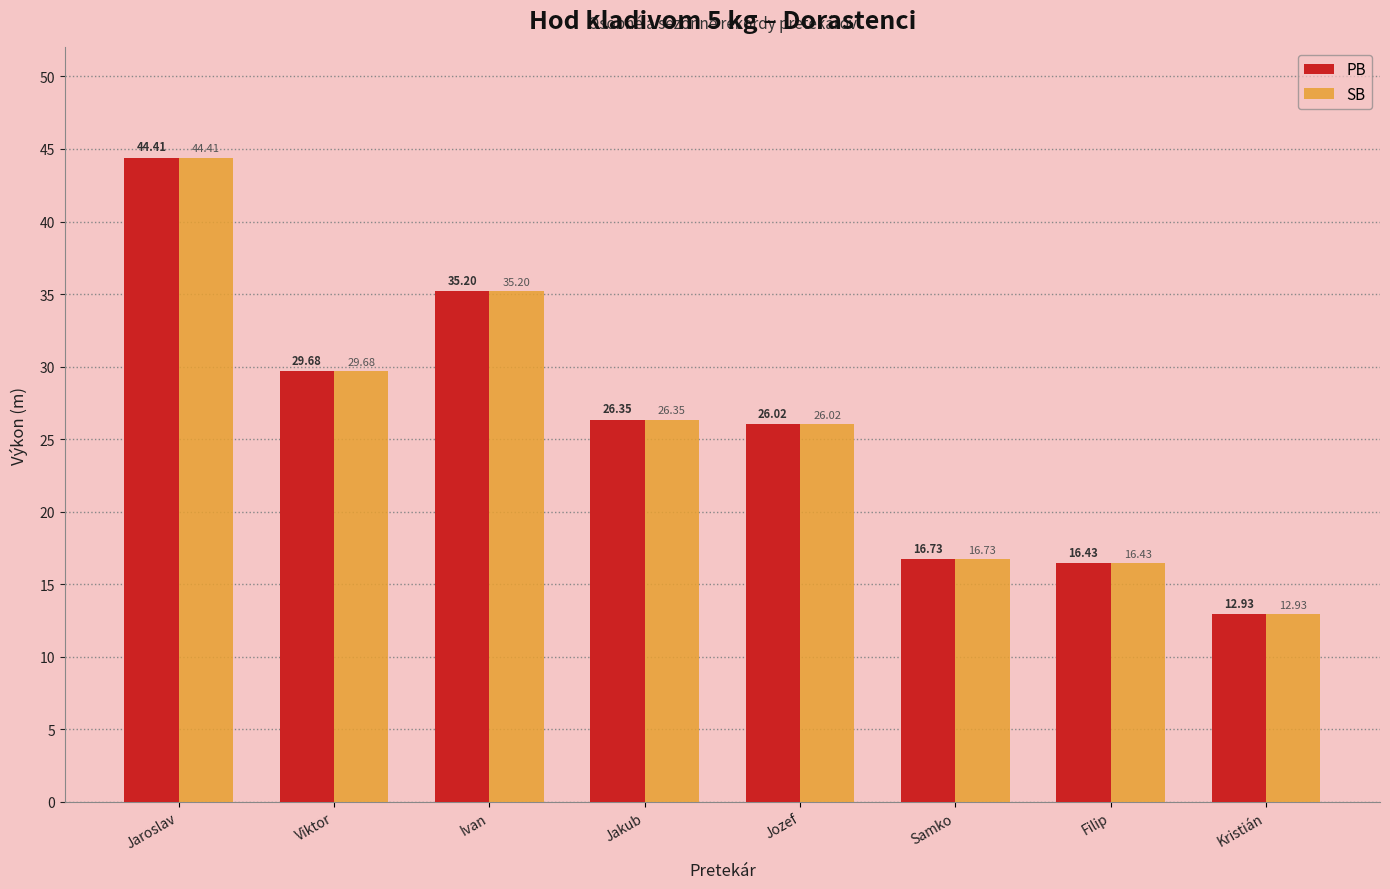

The value of SB at Samko is 3.4. True or false?

False